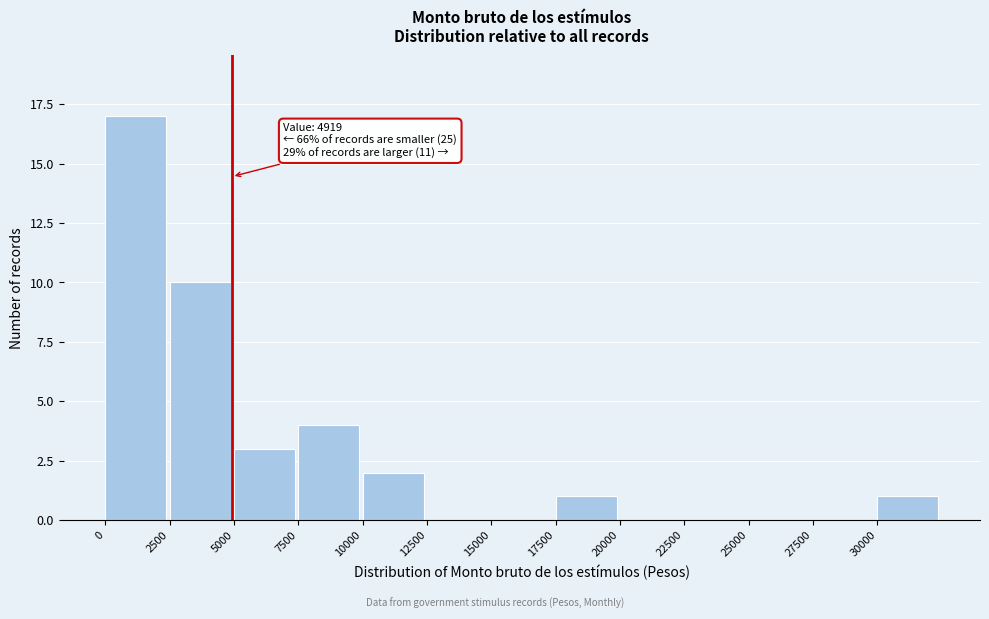

Over which range of the x-axis is the bar tallest?

0 to 2500